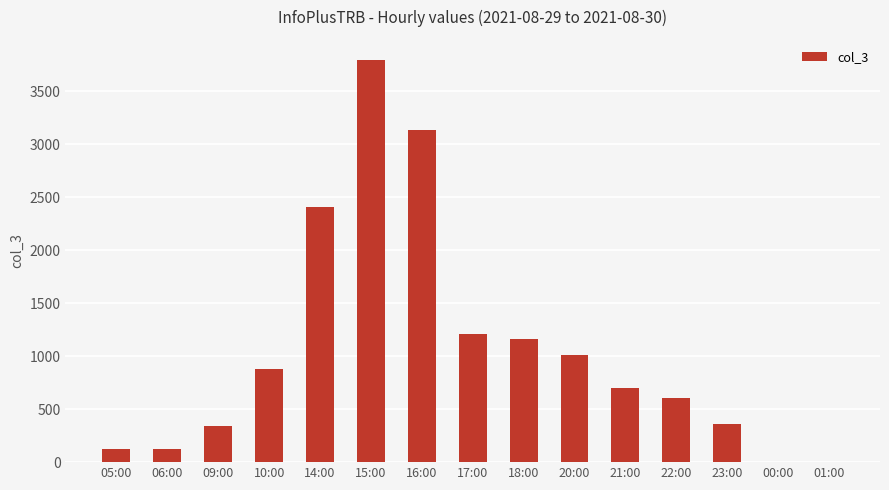

The value at 22:00 is 607. True or false?

True